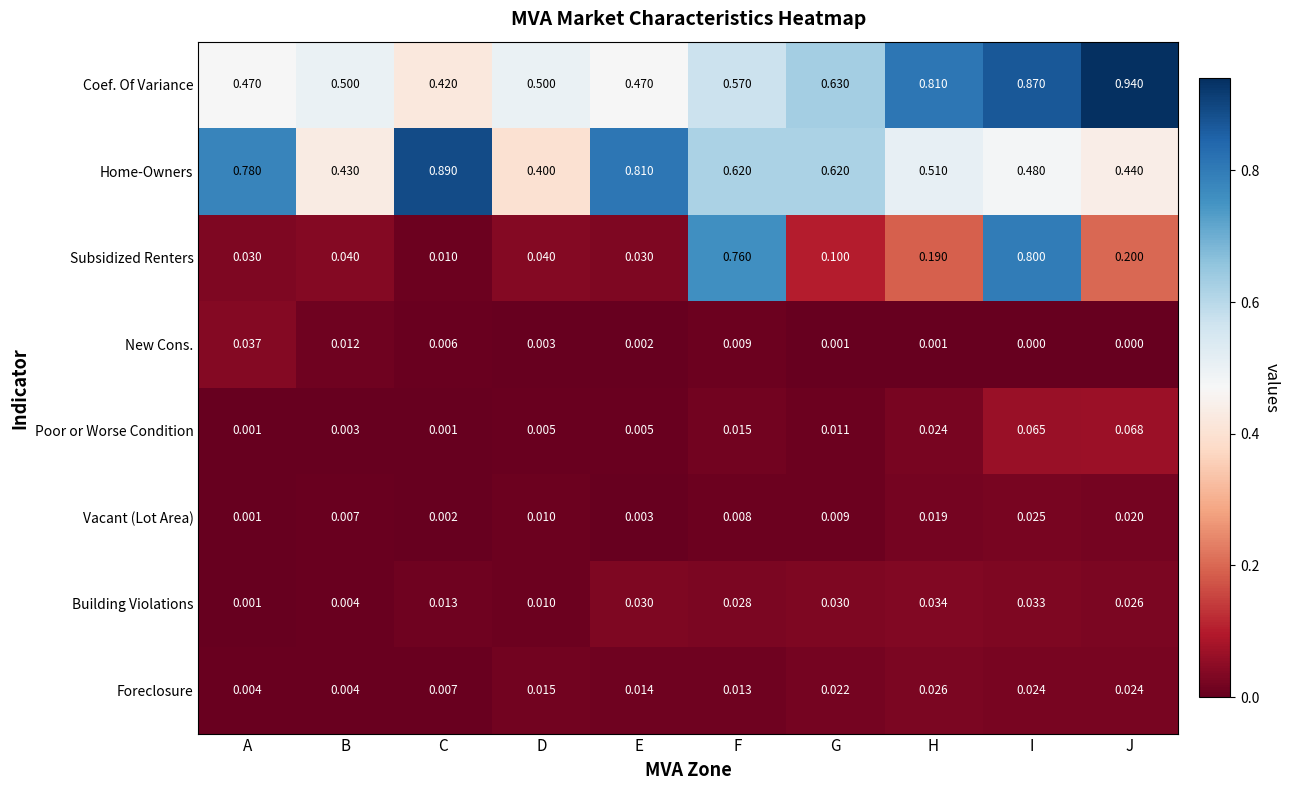

At which category is the sum across all series the highest?

I